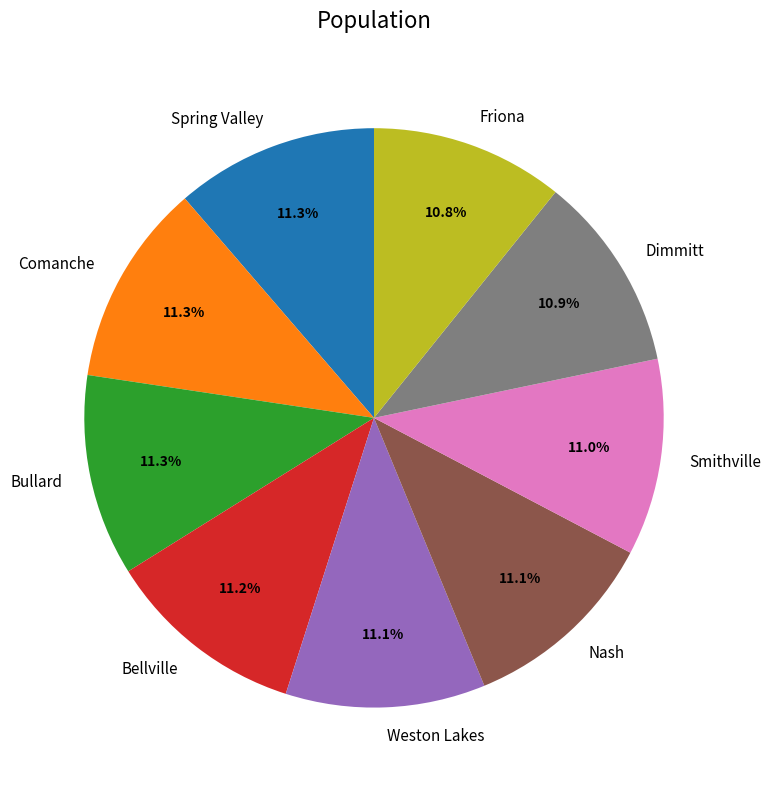

How much of the chart is everything except Dimmitt?

89.1%